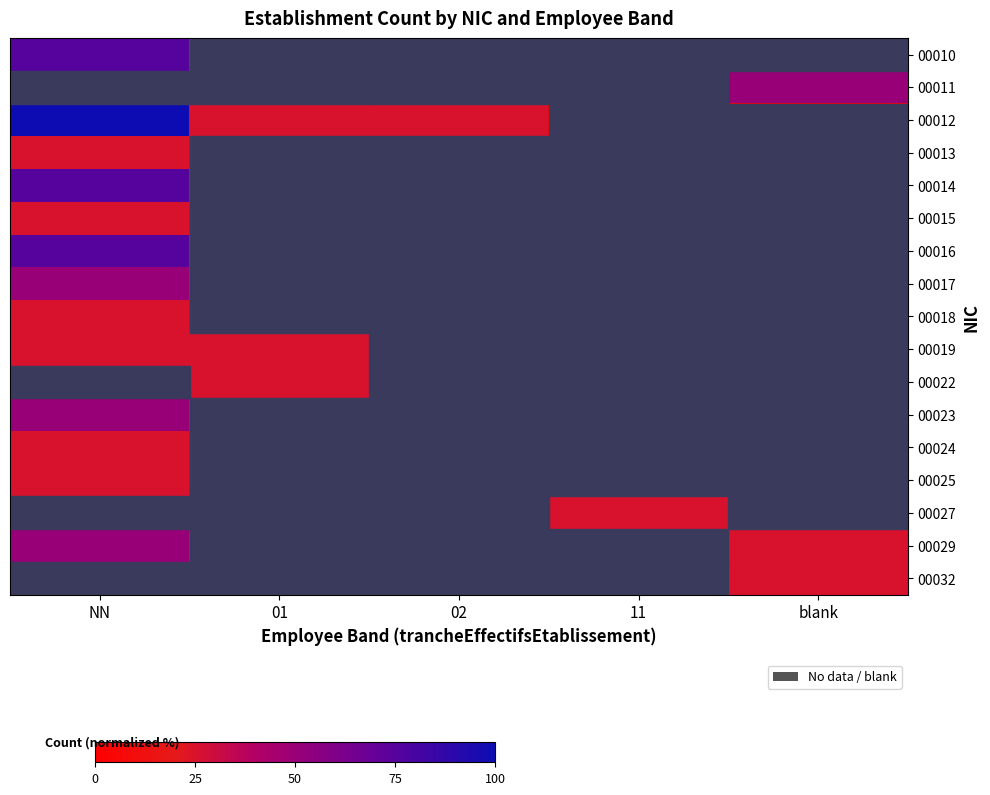

What is the total value across all series at 02?

25